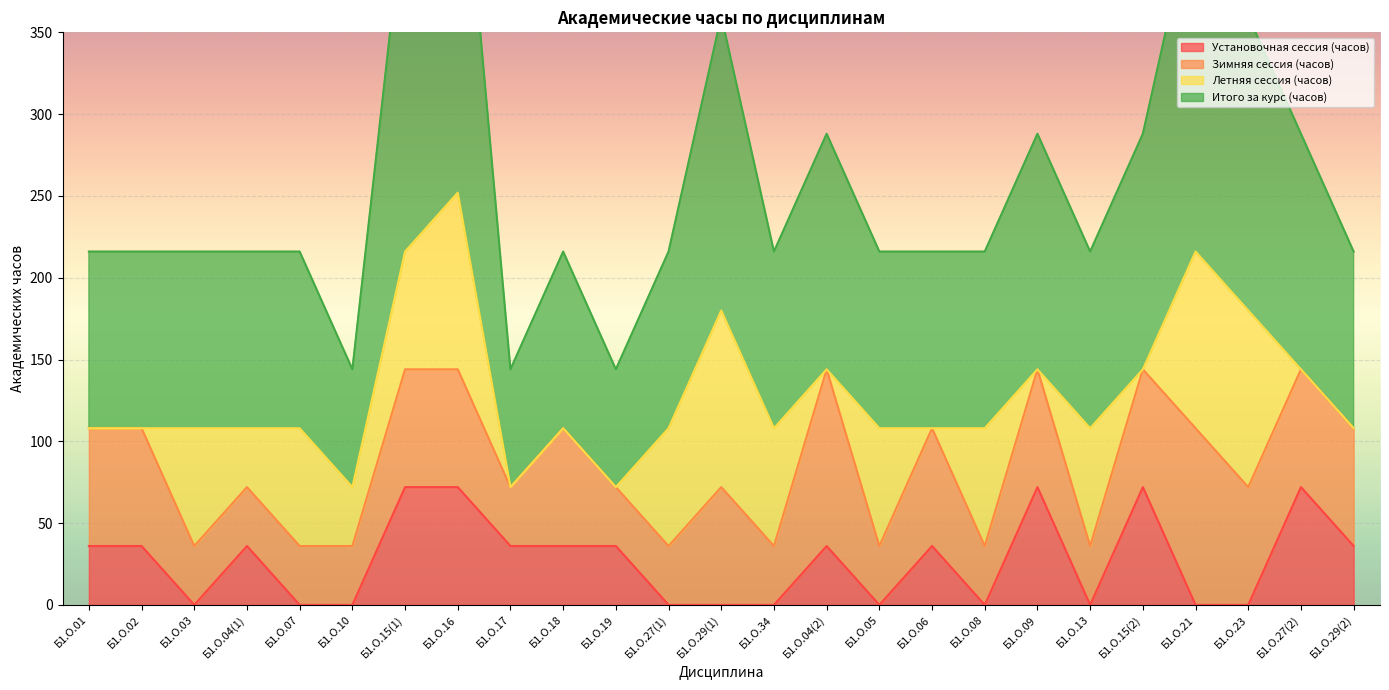

What is the average value of the Итого за курс (часов) series?

130